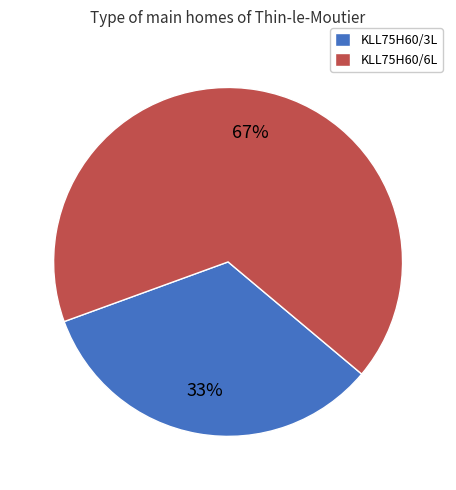

To the nearest percent, what is the average slice percentage?

50%